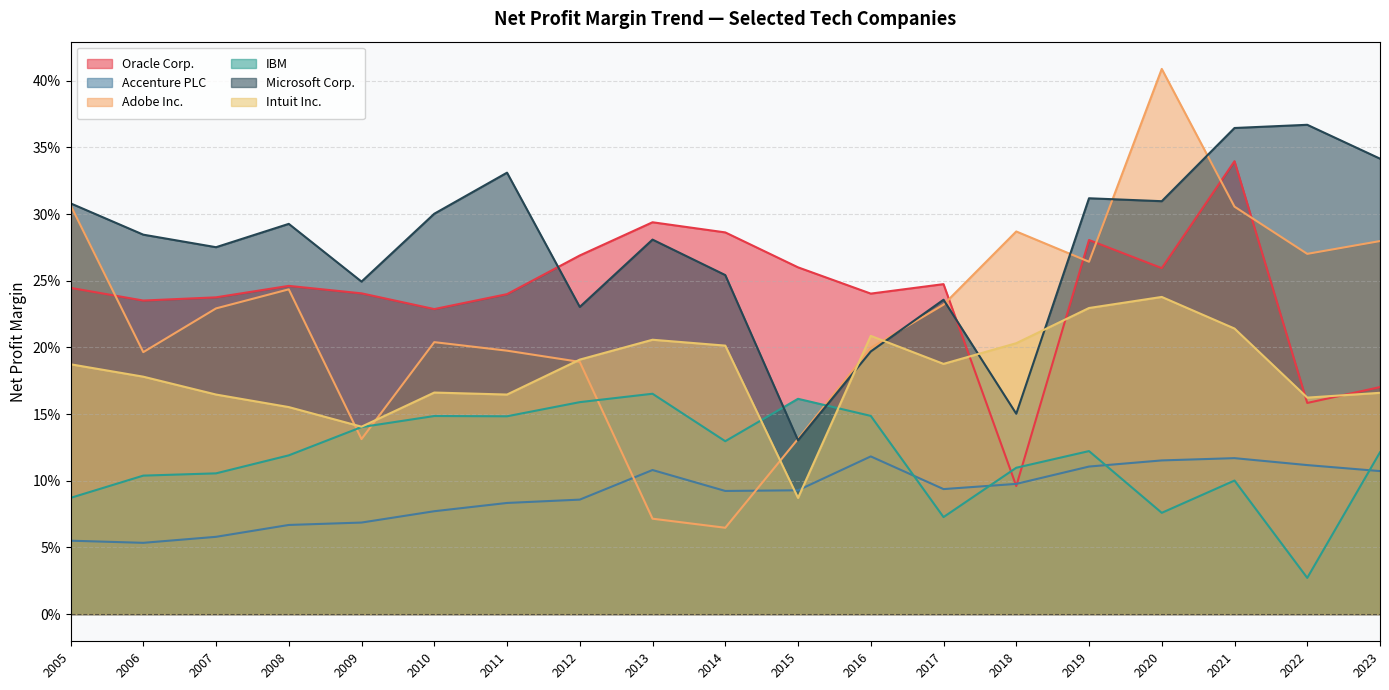

The value of Microsoft Corp. at 2006 is 0.5. True or false?

False